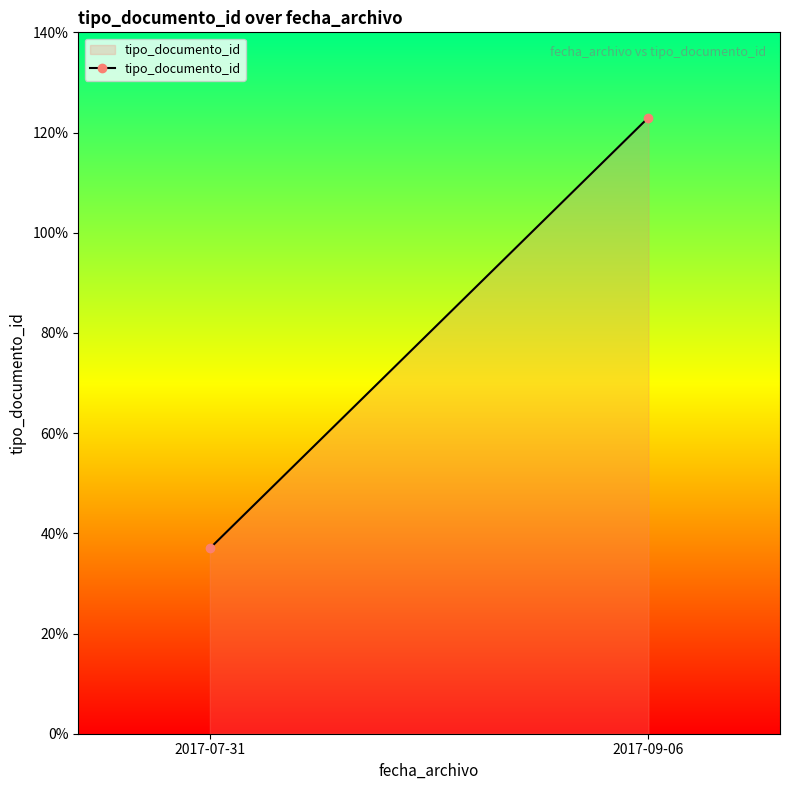

What is the difference between the values at 2017-07-31 and 2017-09-06?

86